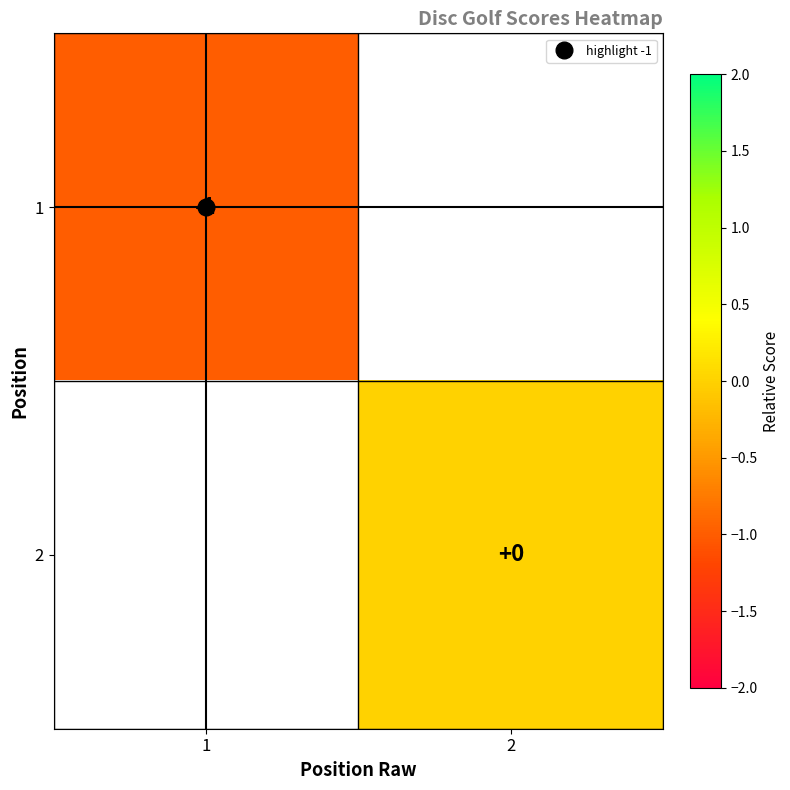

Rank the series by their maximum value, from lowest to highest.

1, 2